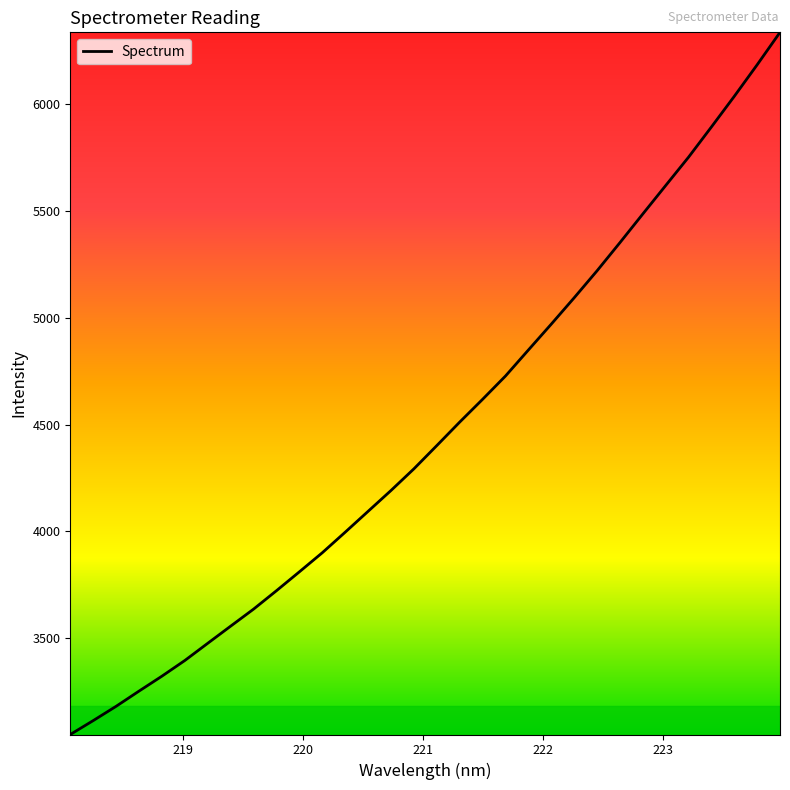

Does the chart have visible grid lines?

No